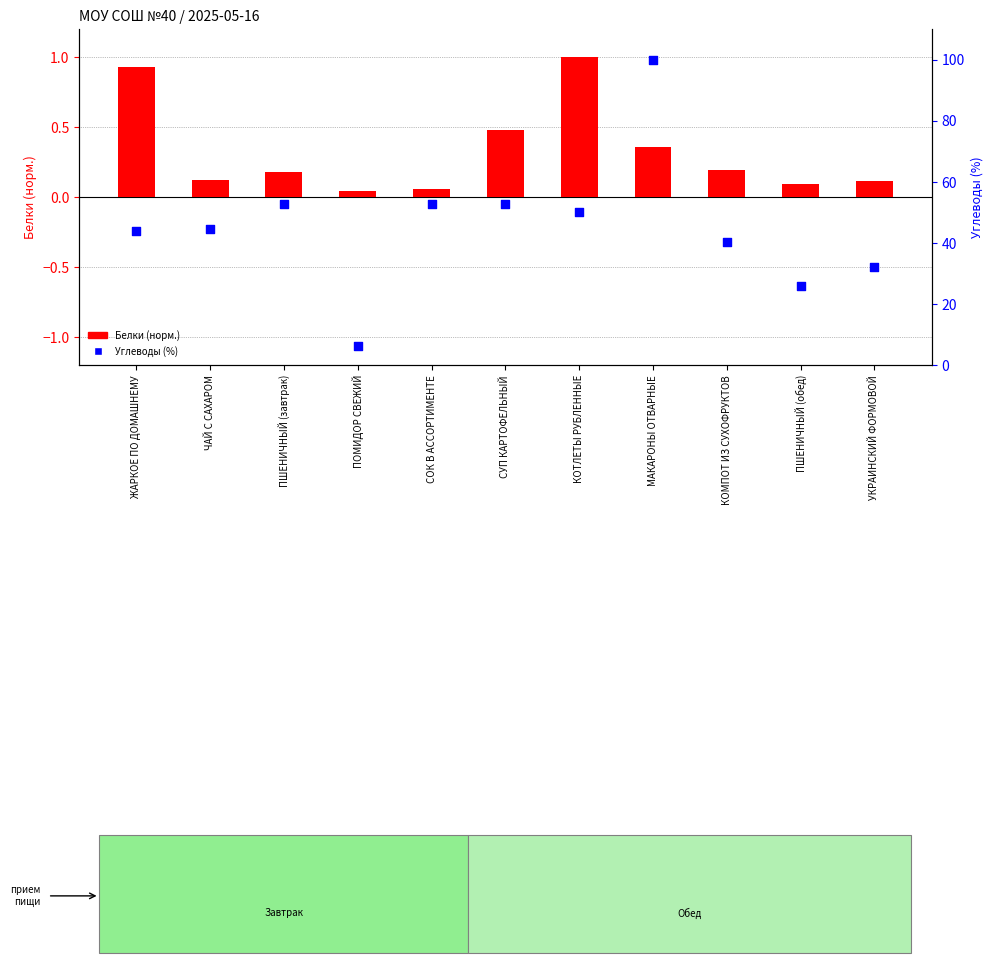

What is the total value across all series at КОТЛЕТЫ РУБЛЕННЫЕ?

51.0